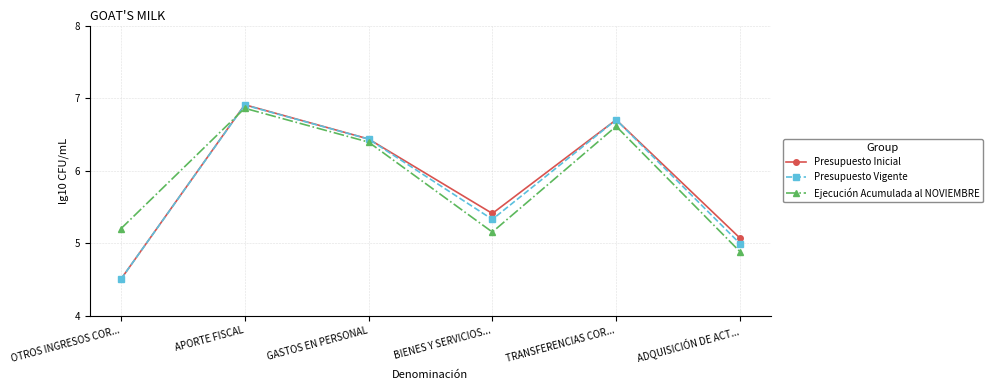

What is the lowest value of the Presupuesto Inicial series?

4.5